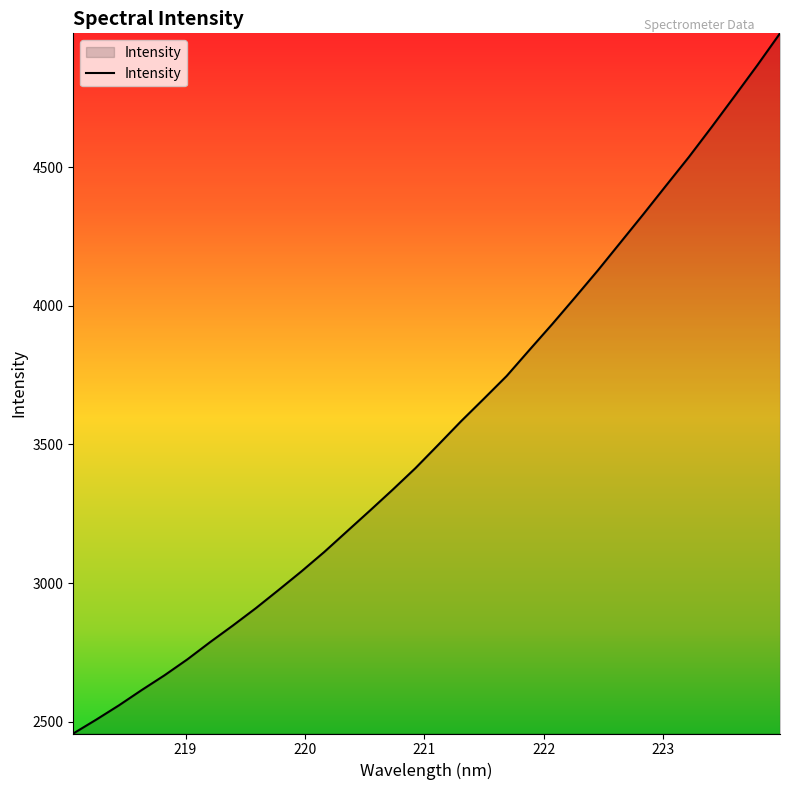

What is the difference between the maximum and minimum values?

2525.5